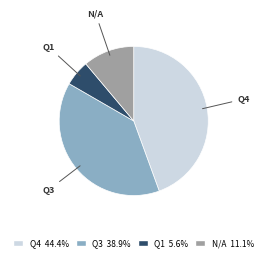

True or false: Q3 accounts for 22% of the total.

False